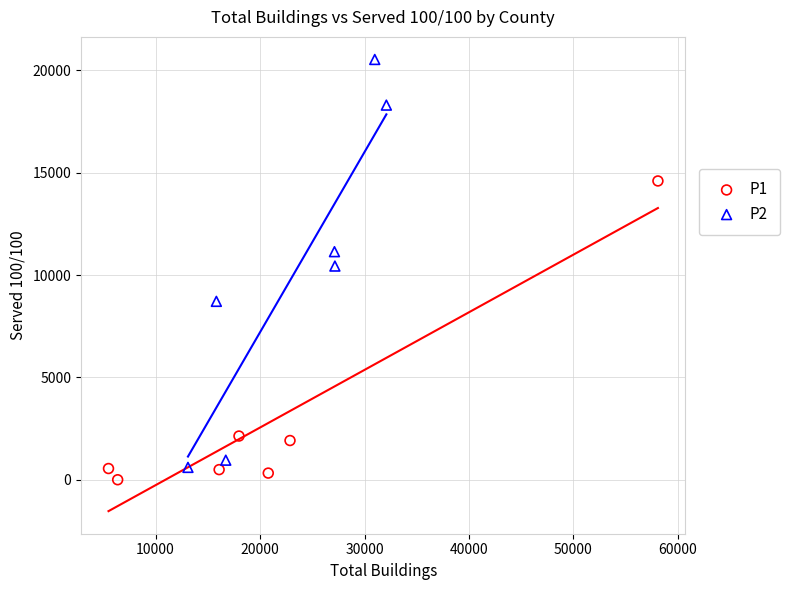

Which series reaches the maximum Y coordinate?

P2